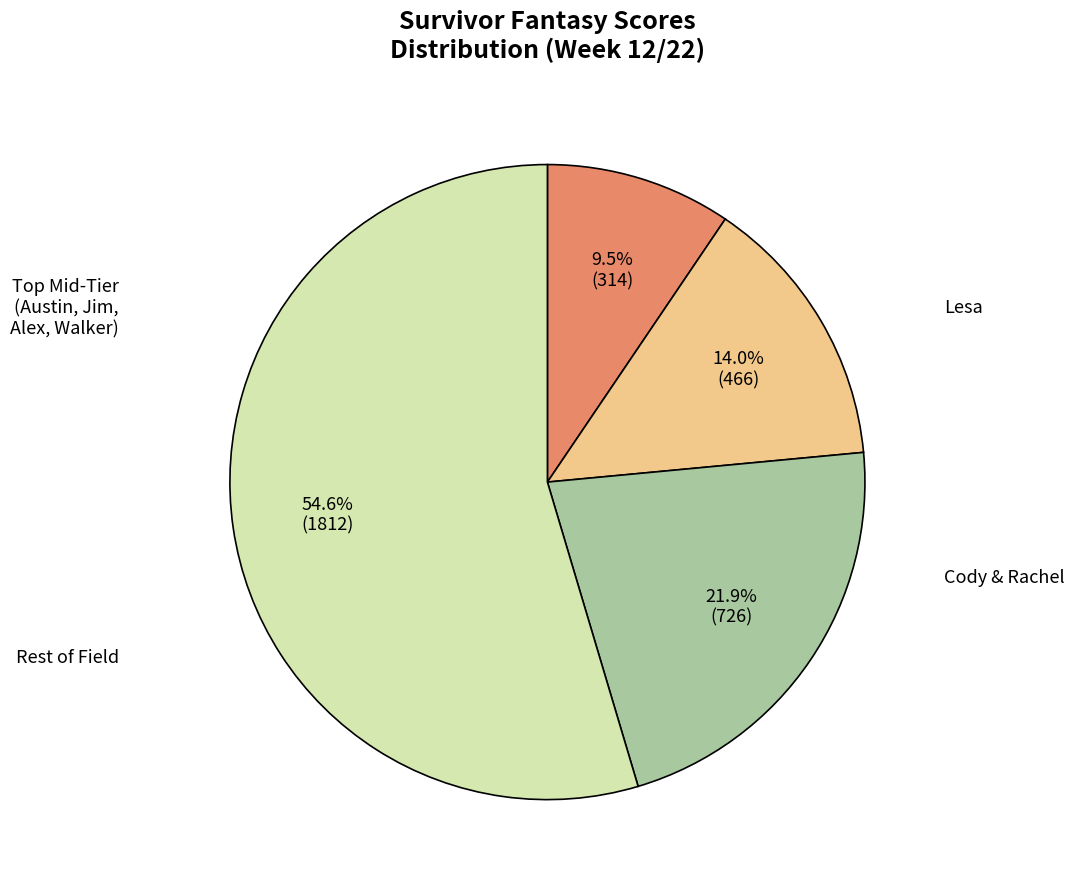

Is there a majority slice in this chart?

Yes